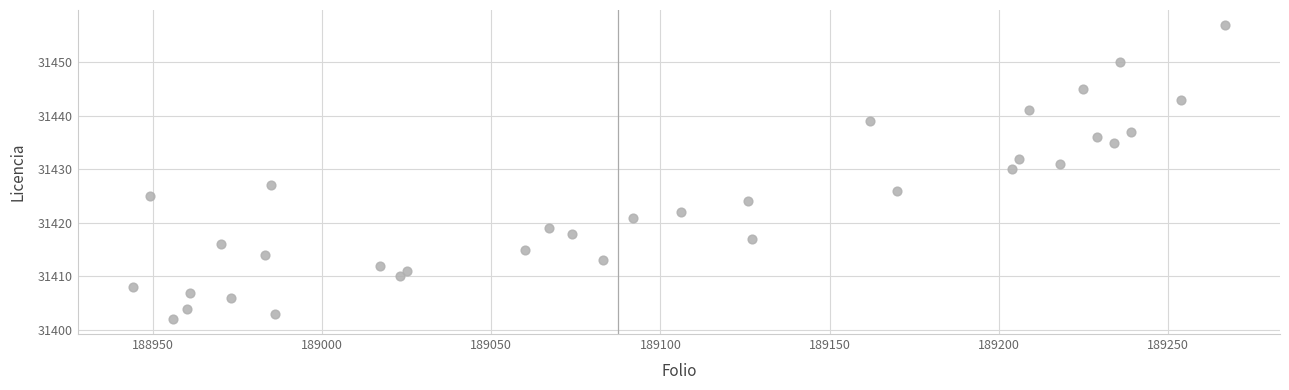

What Y value in the scatter plot is closest to 31429?

31430